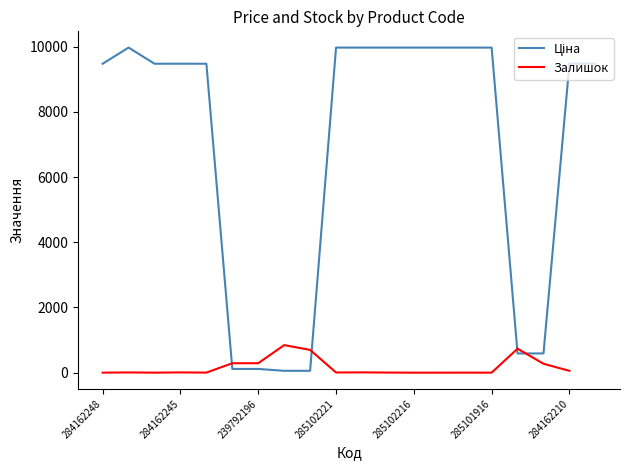

True or false: there are more than 0 points higher than both neighbors.

True